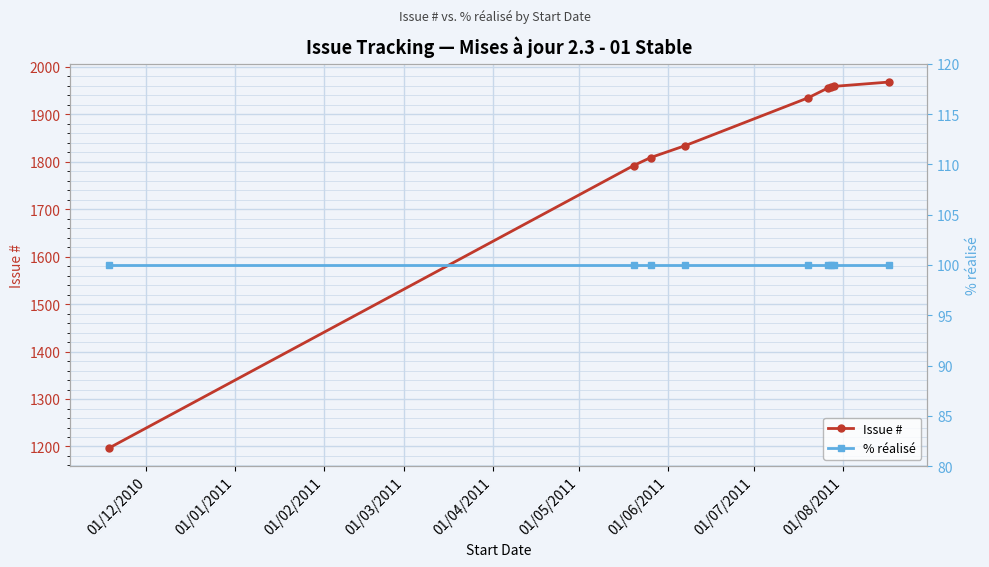

What is the lowest value of the Issue # series?

1197